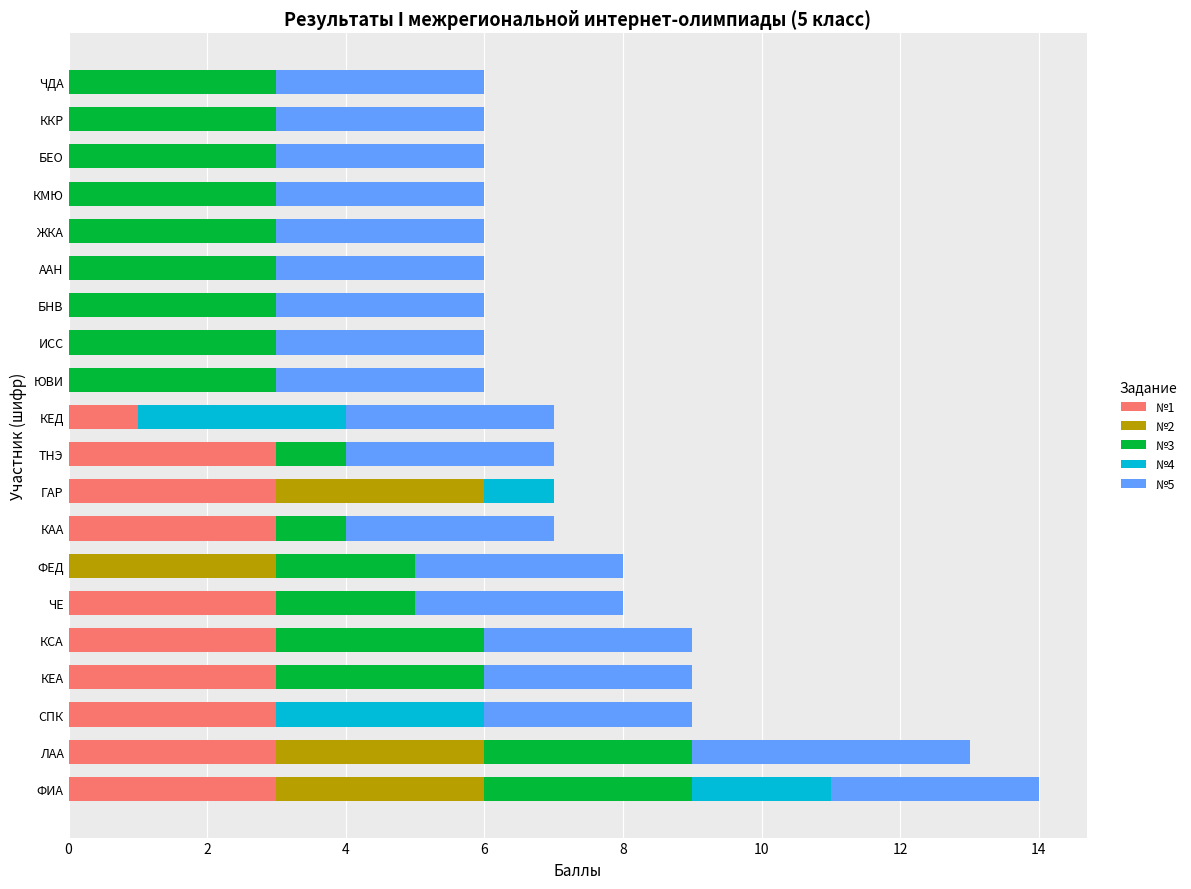

What is the total value across all series at БНВ?

6